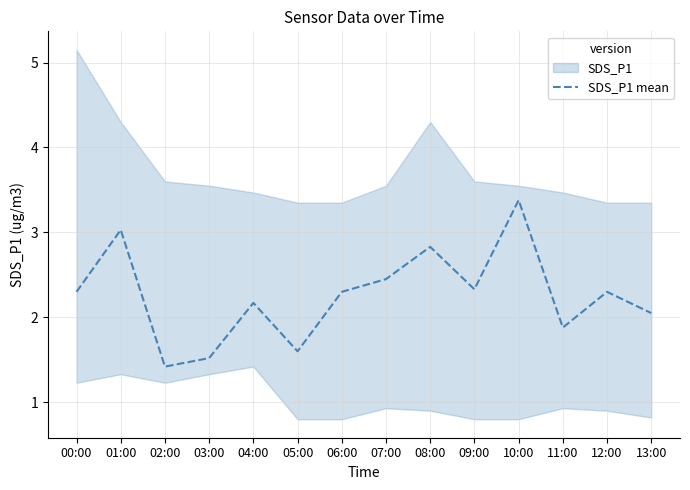

What is the average value?

2.3